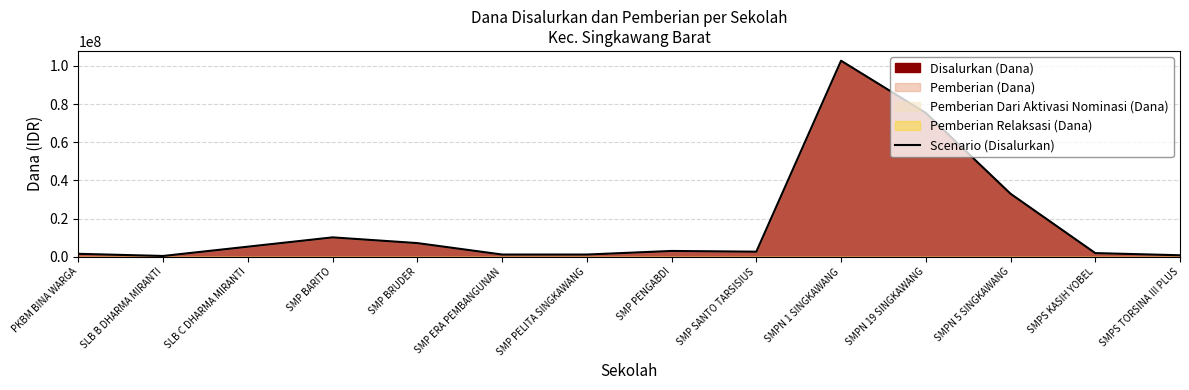

Which has a higher value, SMP SANTO TARSISIUS or SMPN 5 SINGKAWANG?

SMPN 5 SINGKAWANG